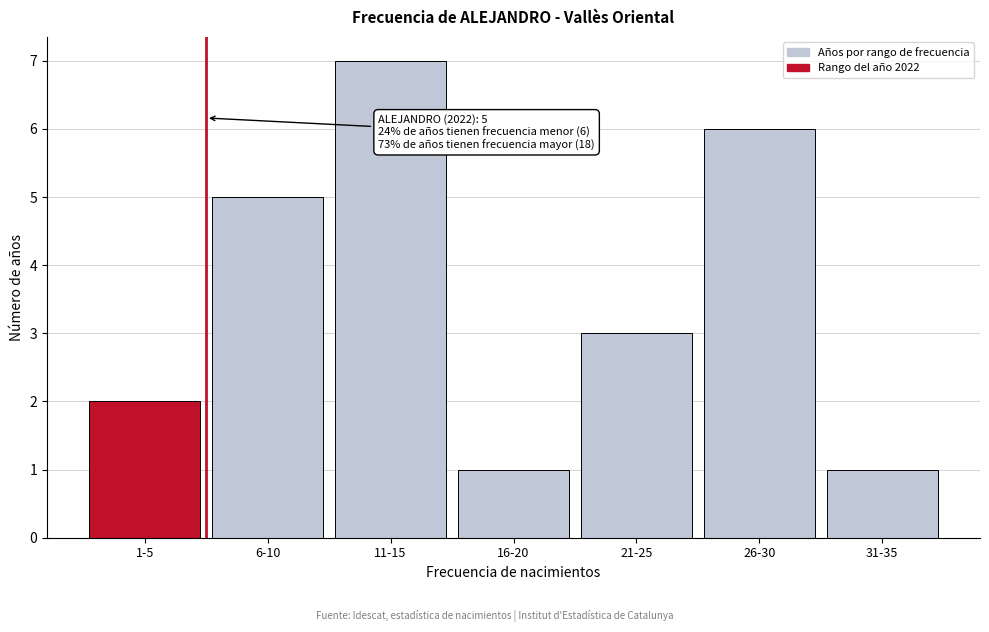

Reading left to right, list all the values displayed in this chart.

1-5=2	6-10=5	11-15=7	16-20=1	21-25=3	26-30=6	31-35=1